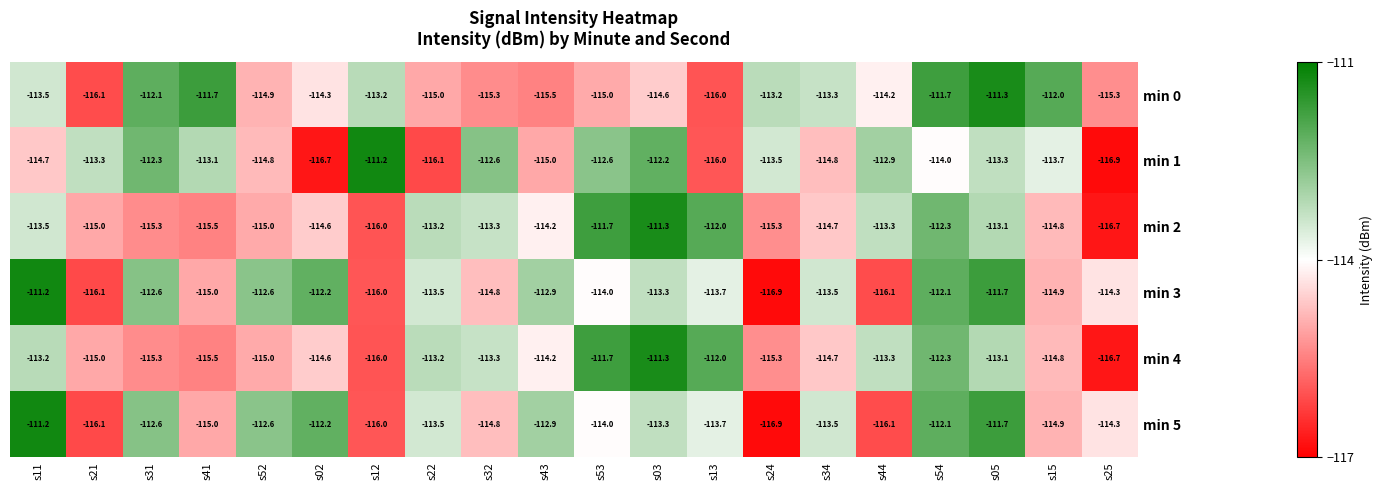

What is the difference between the second highest and minimum values in the min 5 series?

5.2